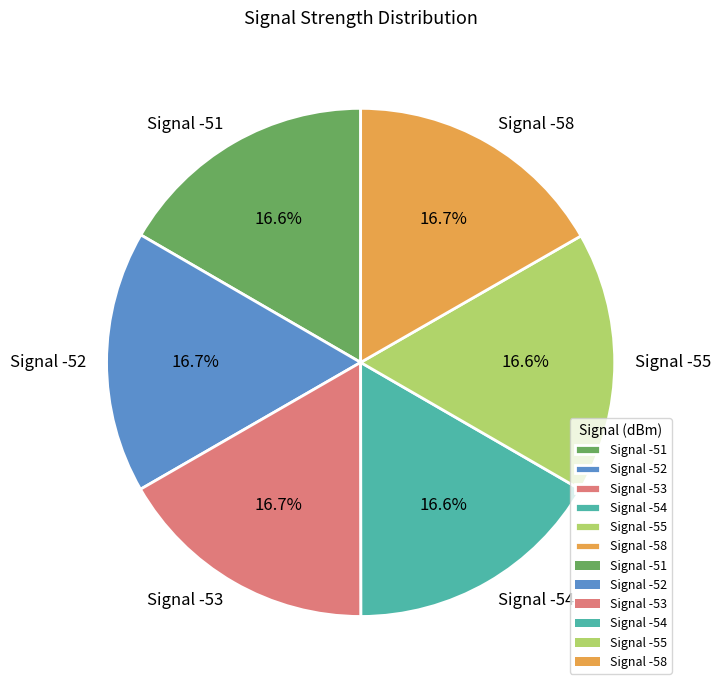

Approximately how many times larger is the value at Signal -55 compared to Signal -52?

1.0